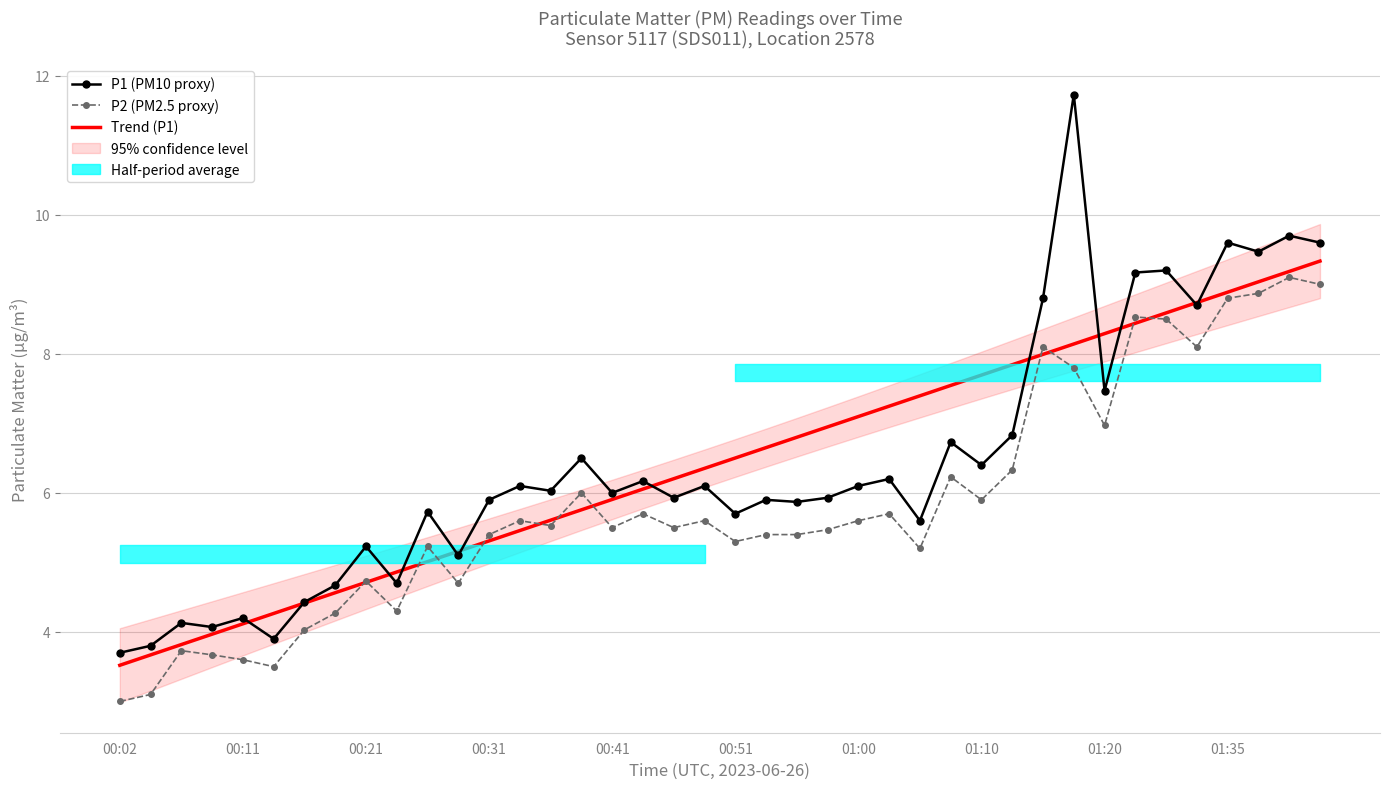

What is the sum of all P1 (PM10 proxy) values?

257.1